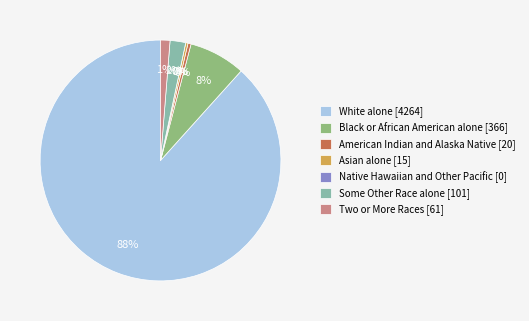

To the nearest percent, what is the average slice percentage?

14%